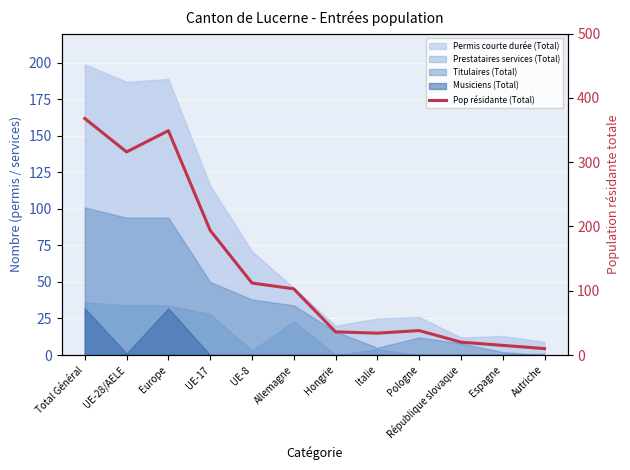

How many lines are shown in the chart?

1